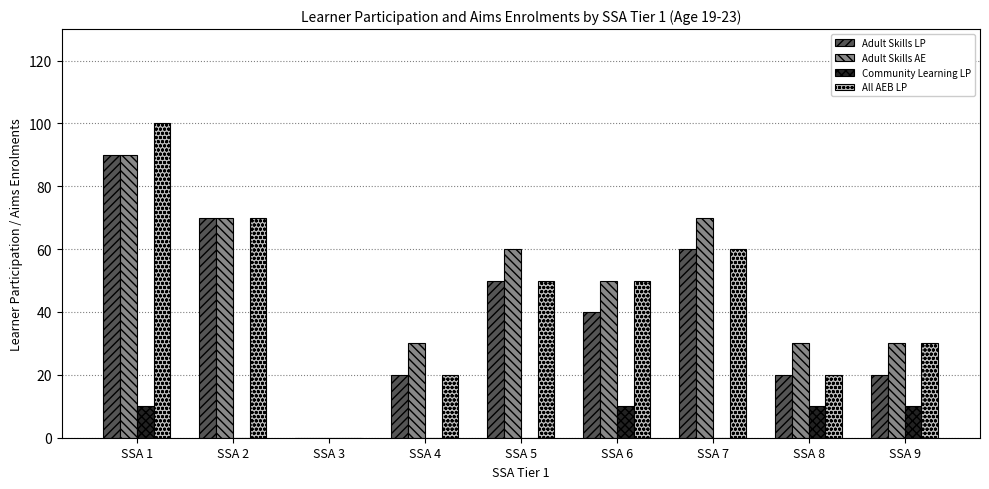

What is the total value across all series at SSA 5?

160